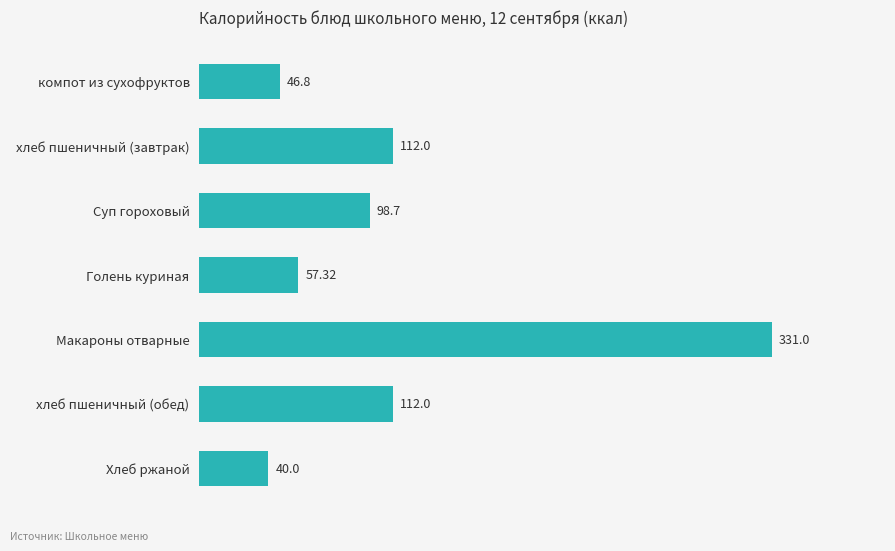

What is the ratio of the value at хлеб пшеничный (обед) to the value at хлеб пшеничный (завтрак)?

1.0